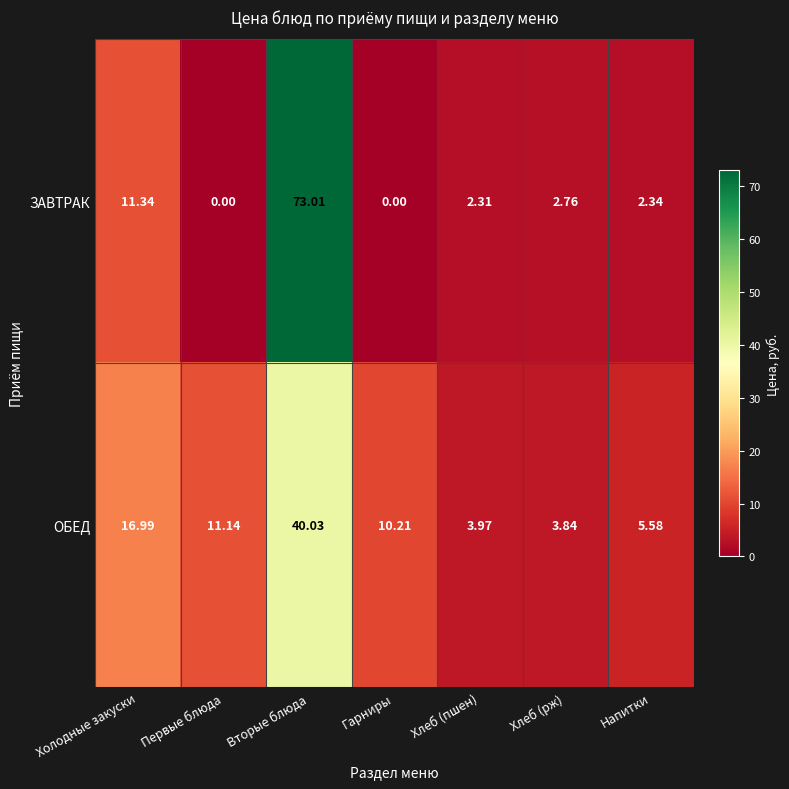

Where does the ЗАВТРАК series first go above 2?

Холодные закуски